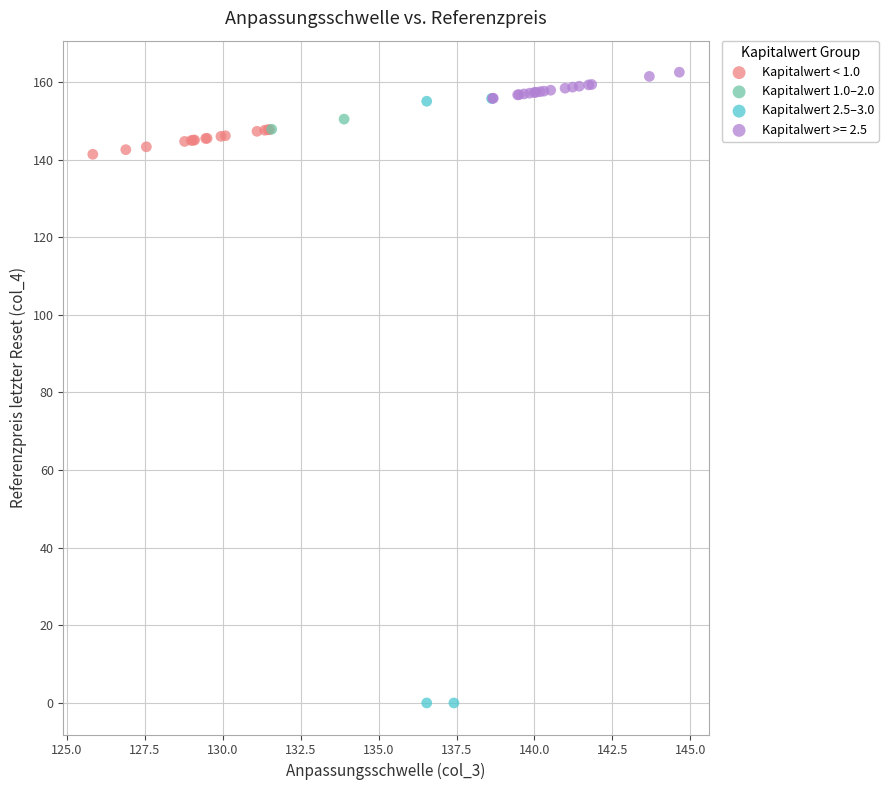

Which series reaches the minimum Y coordinate?

Kapitalwert 2.5–3.0